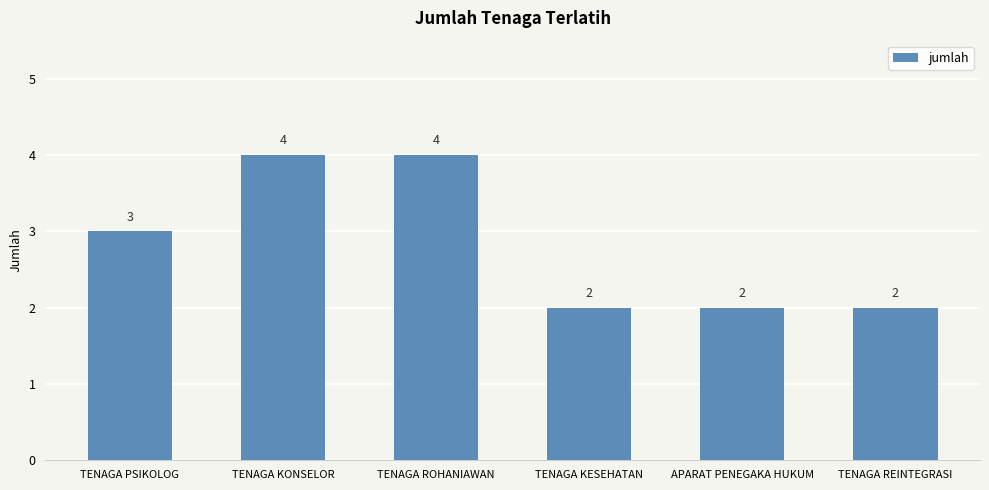

Between APARAT PENEGAKA HUKUM and TENAGA ROHANIAWAN, which is larger?

TENAGA ROHANIAWAN